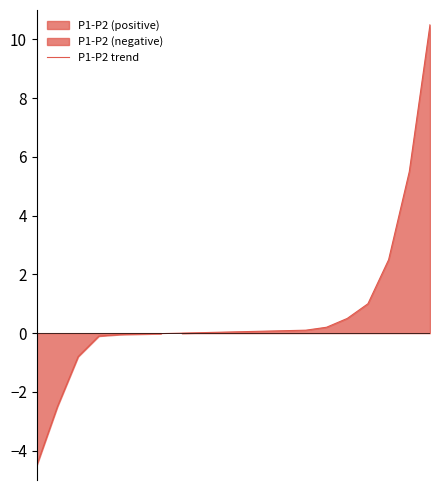

Reading left to right, transcribe all the data shown in this chart.

0=-4.5	1=-2.5	2=-0.8	3=-0.1	4=-0.1	5=-0.0	6=-0.0	7=0.0	8=0.0	9=0.0	10=0.1	11=0.1	12=0.1	13=0.1	14=0.2	15=0.5	16=1.0	17=2.5	18=5.5	19=10.5